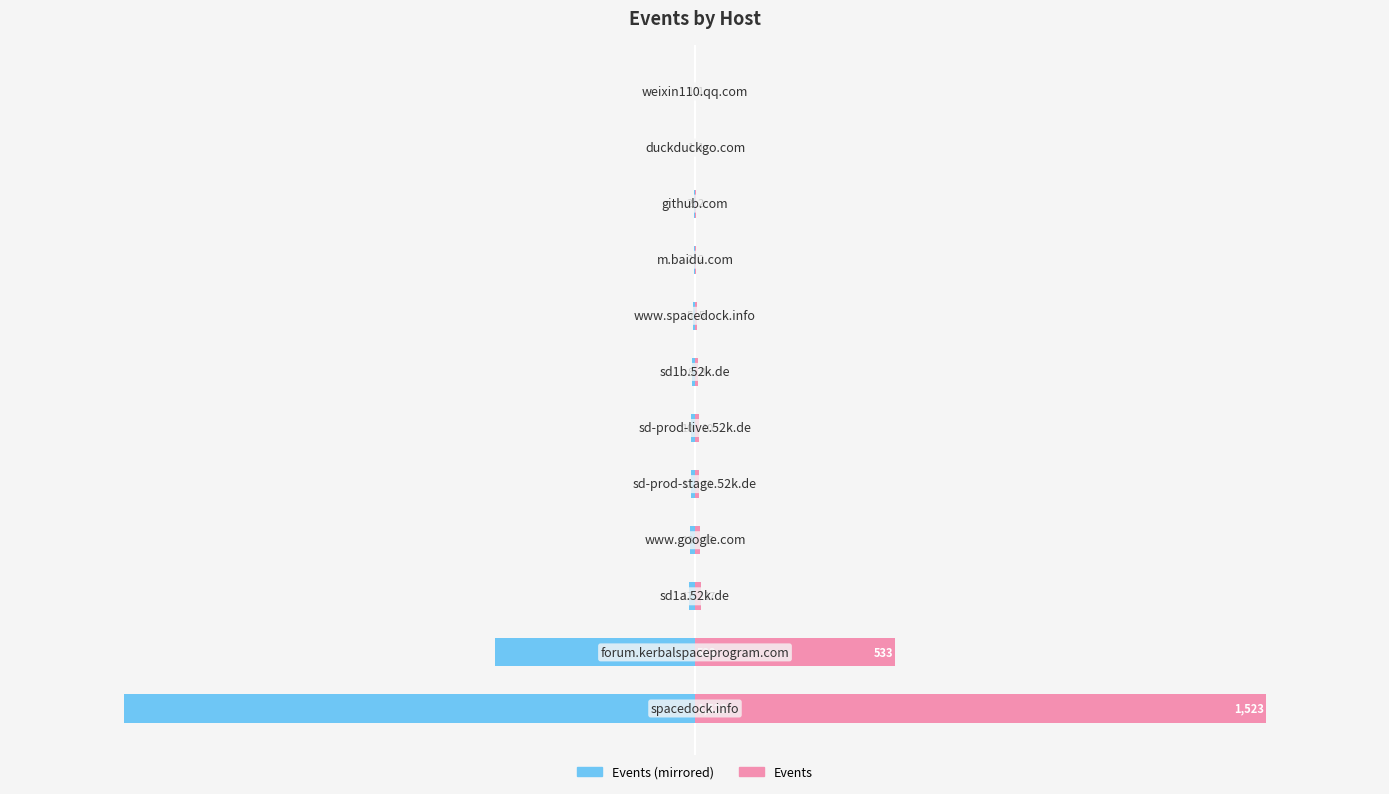

What is the maximum value for Events?

1523